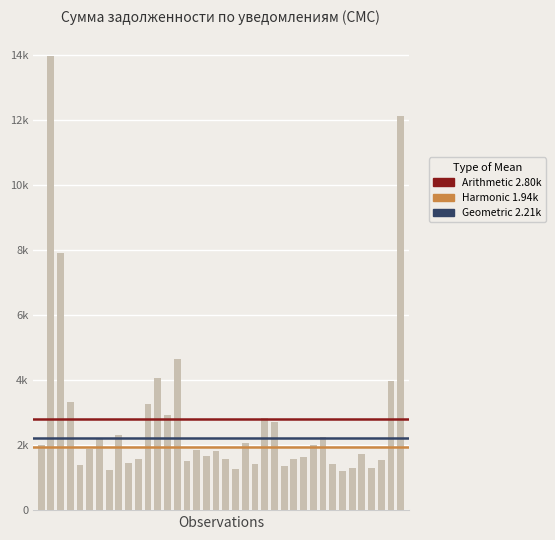

Are the bars horizontal?

No